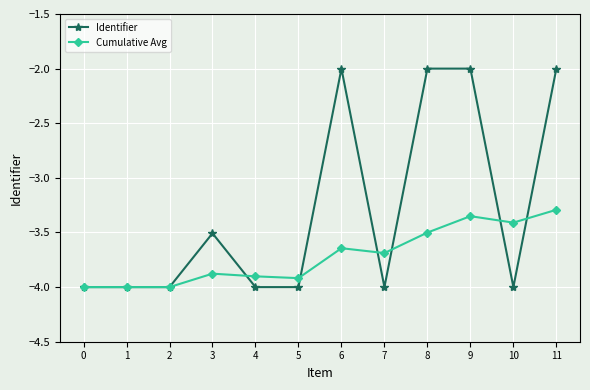

True or false: Cumulative Avg has more than 1 points higher than both neighbors.

True